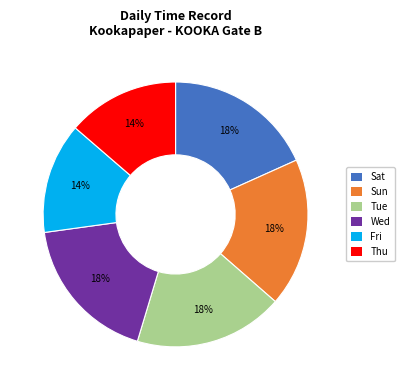

Is the sum of Thu and Tue greater than half?

No